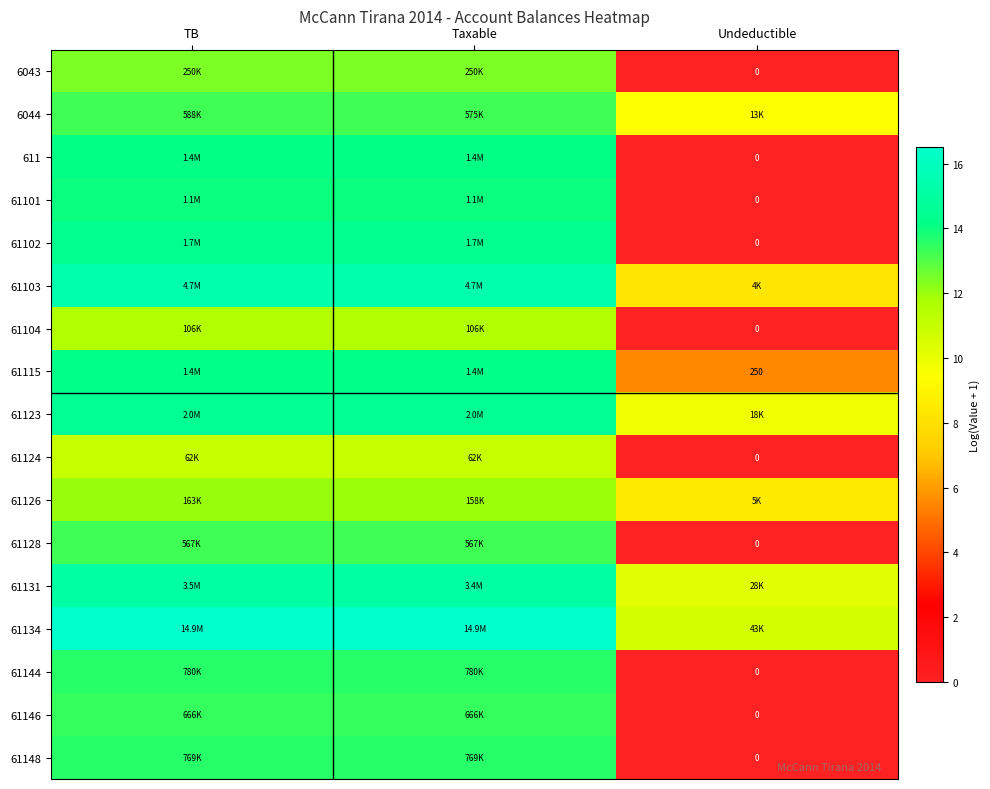

True or false: 61128 has a value of 13.2 at Taxable.

True